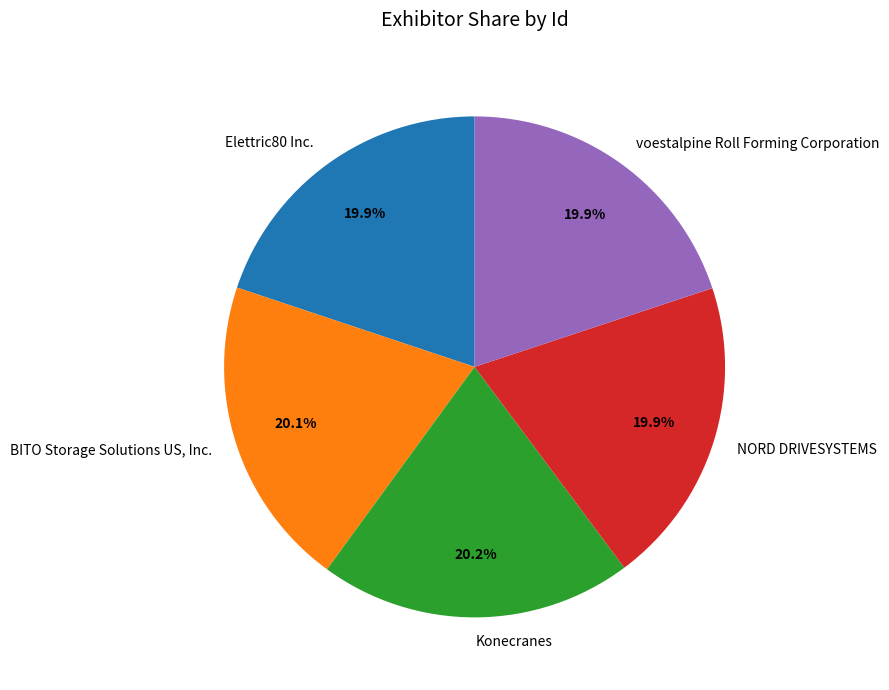

Is it true that voestalpine Roll Forming Corporation is 20% of the pie?

True